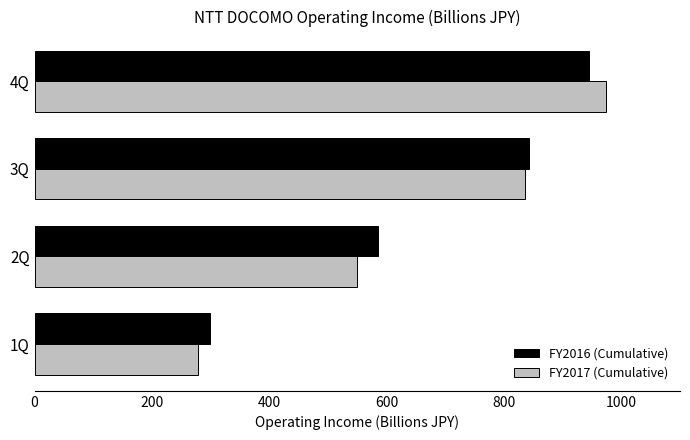

The value of FY2017 (Cumulative) at 2Q is 548.8. True or false?

True